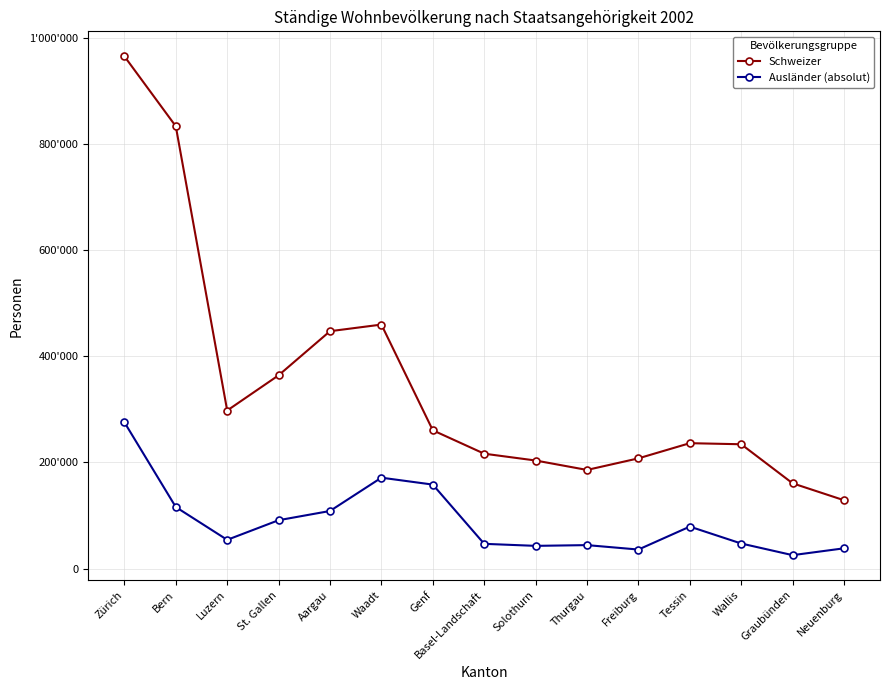

Does the chart have visible grid lines?

Yes